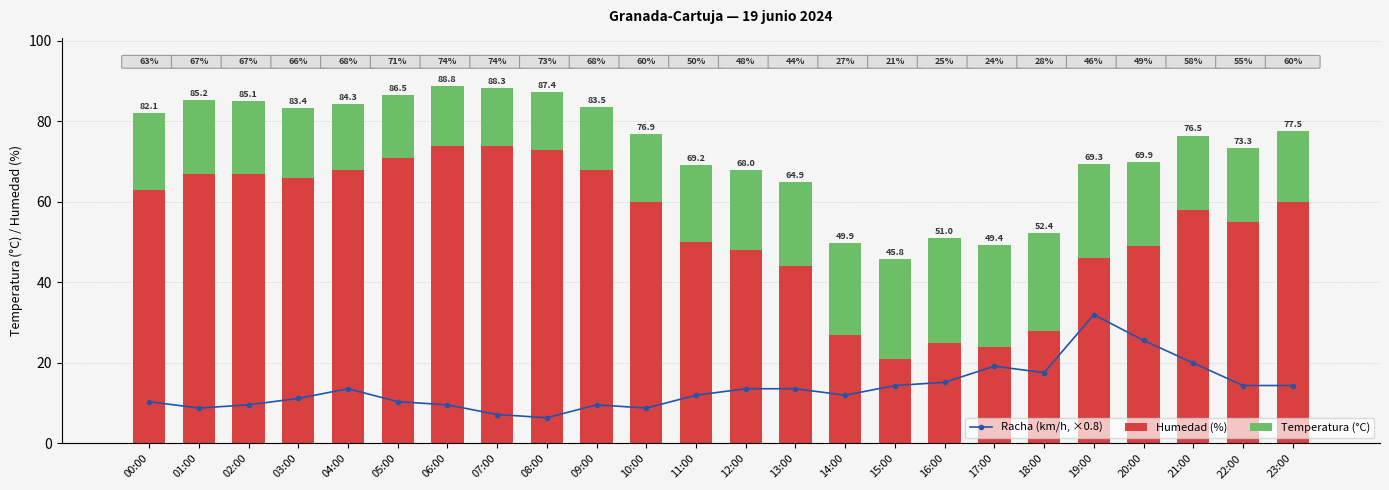

What is the sum of the Humedad (%) values at 05:00 and 10:00?

131.0